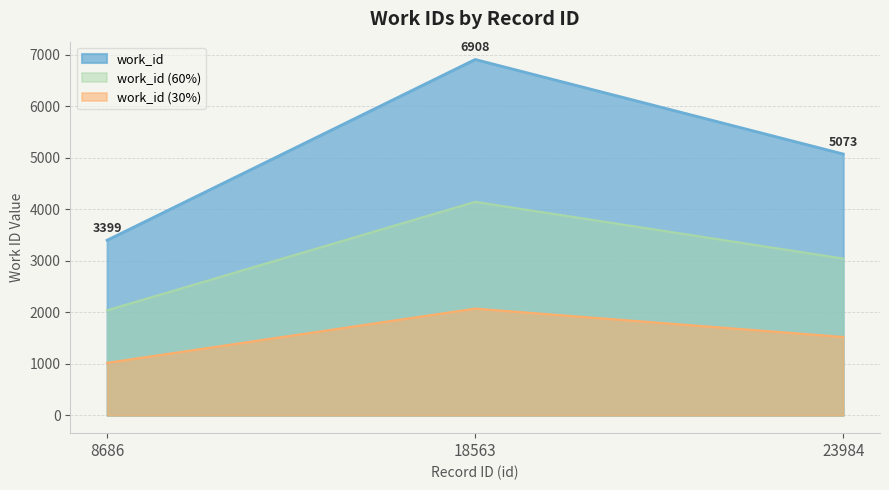

What is the minimum value shown in the chart?

1019.7